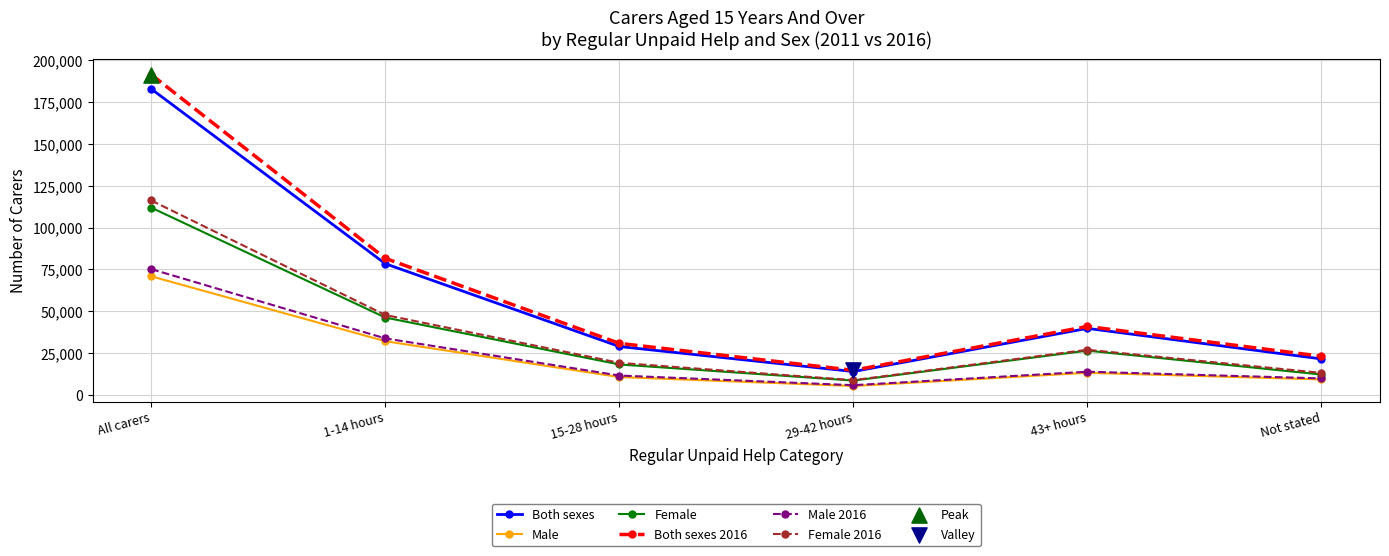

What is the total value across all series at Not stated?

89450